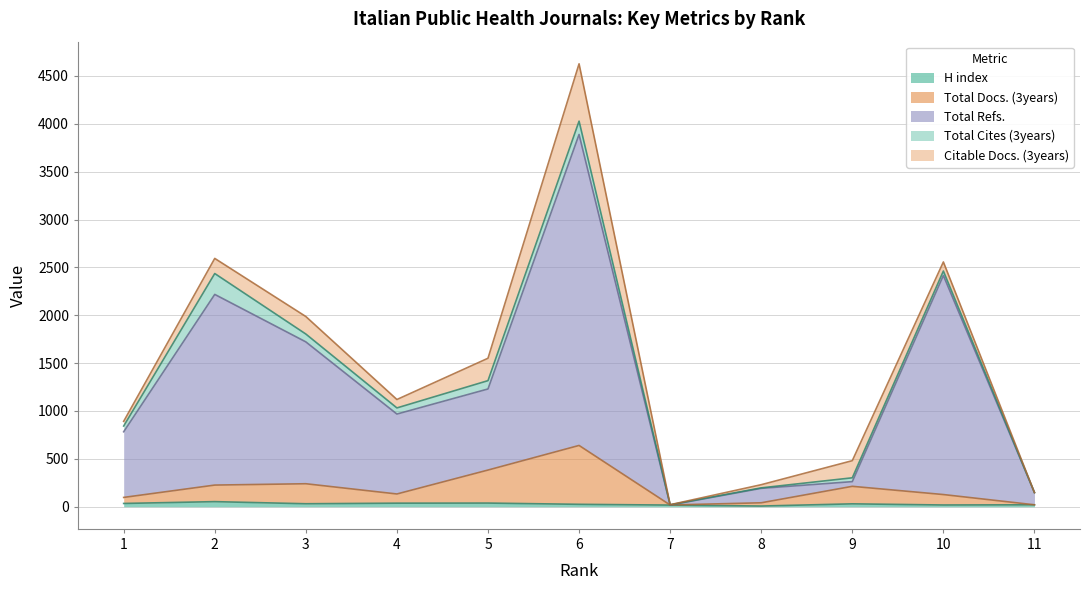

The value of H index at 3 is 14. True or false?

False